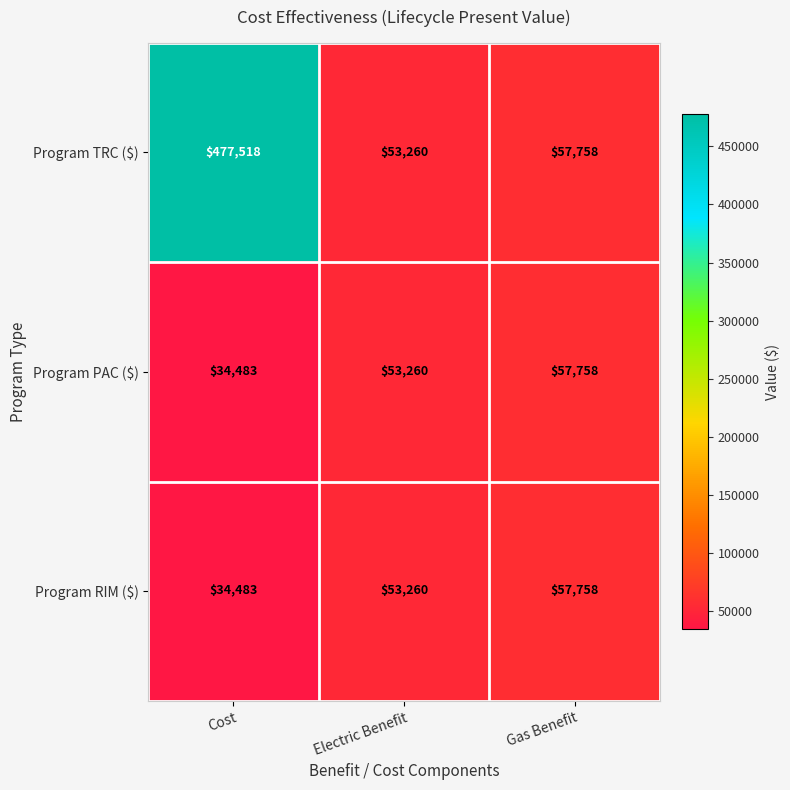

Read the Program TRC ($) value at Cost, to the nearest 50.

477500